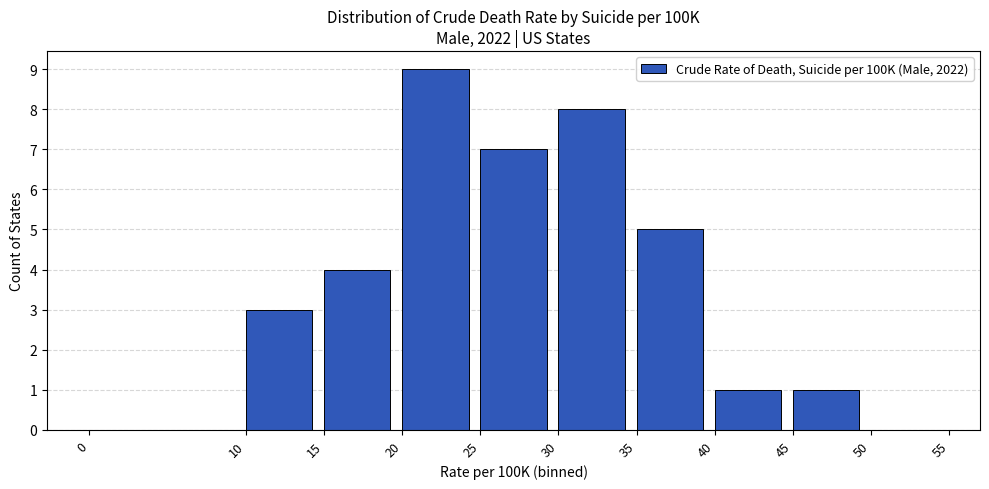

Reading left to right, list every bar in this chart as the range it spans on the x-axis followed by its height. The values are not printed on the chart, so give them approximately, as read against the axis.

0 to 10: 0
10 to 15: 3
15 to 20: 4
20 to 25: 9
25 to 30: 7
30 to 35: 8
35 to 40: 5
40 to 45: 1
45 to 50: 1
50 to 55: 0